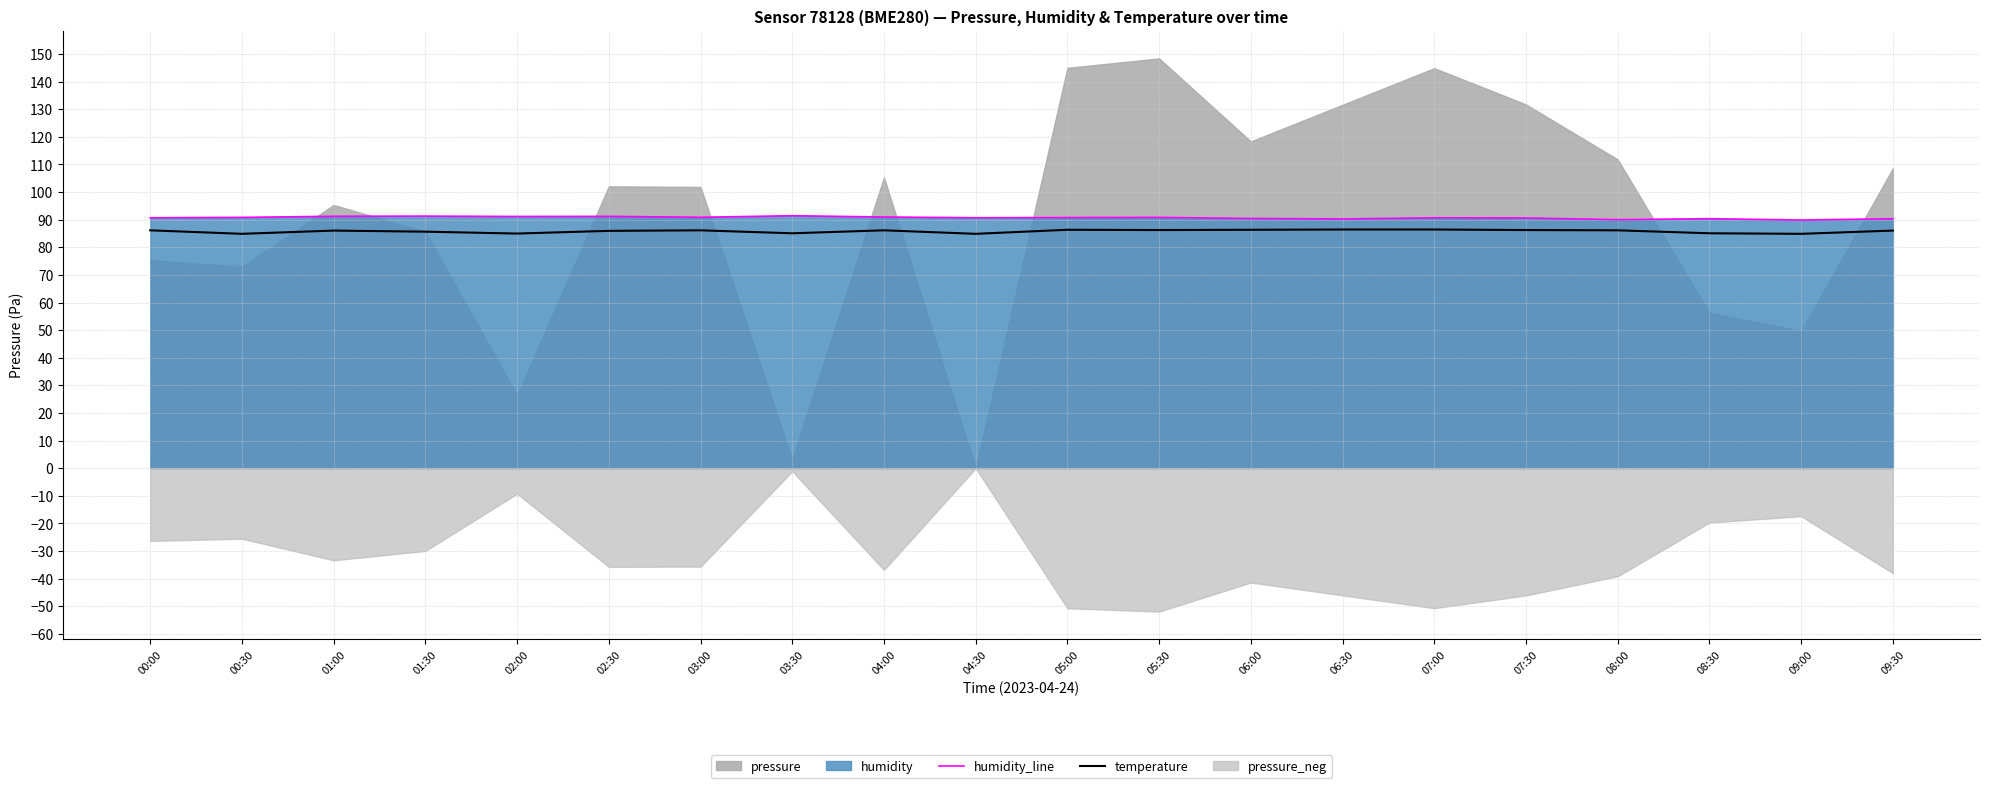

True or false: humidity_line and temperature cross at least once.

False